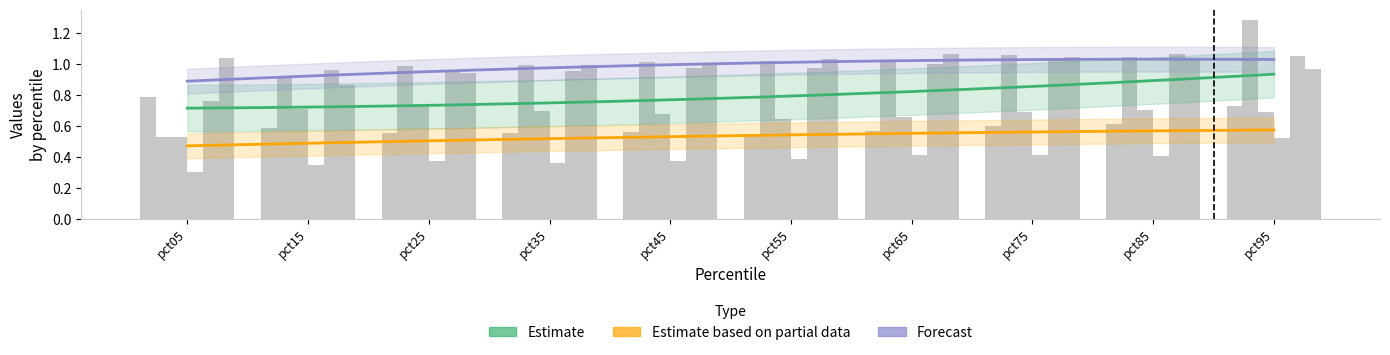

Where is May nearest to the value 0?

pct05